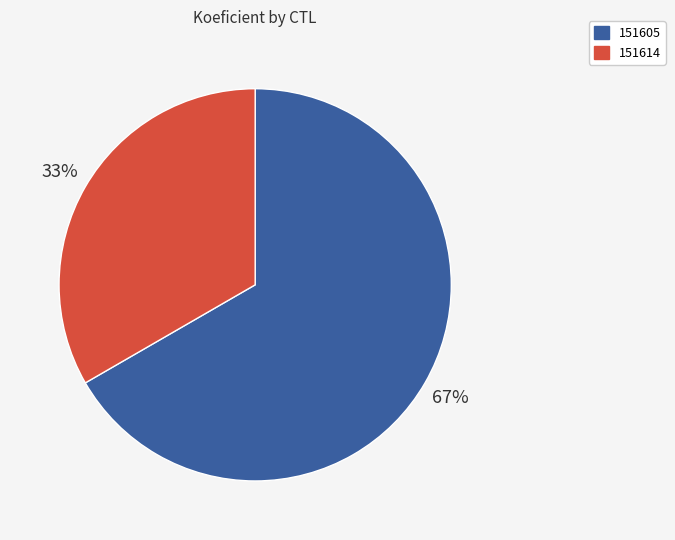

Is the sum of 151605 and 151614 greater than half?

Yes